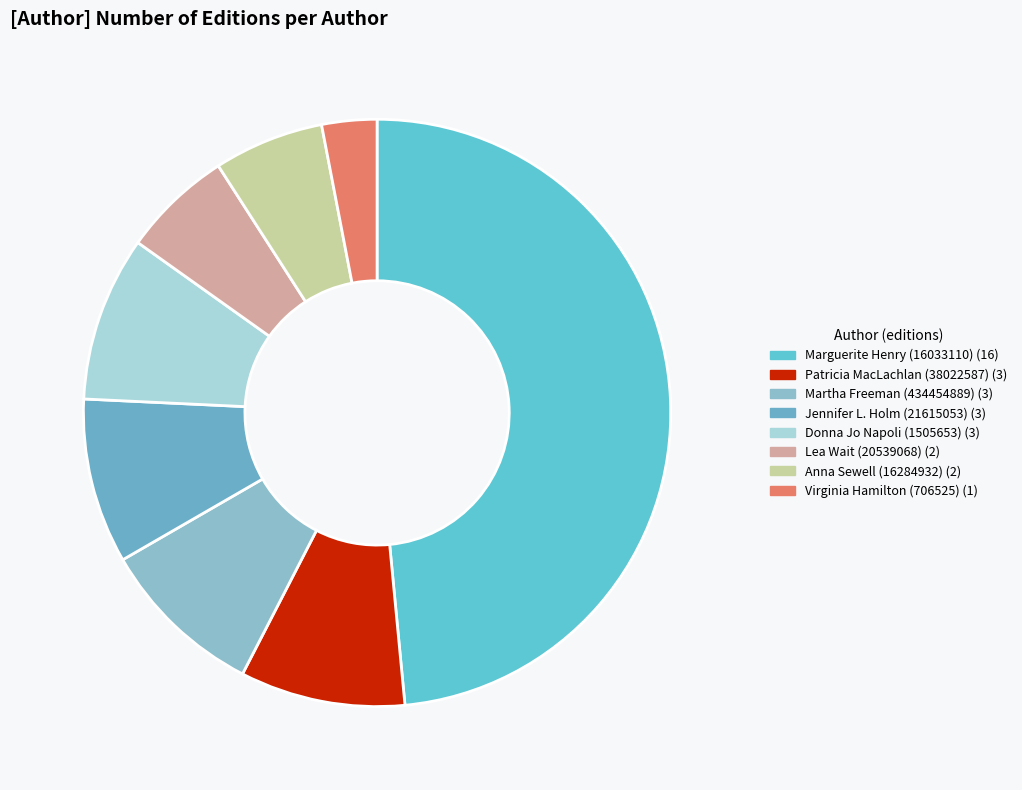

Which category has the biggest portion of the pie?

Marguerite Henry (16033110)